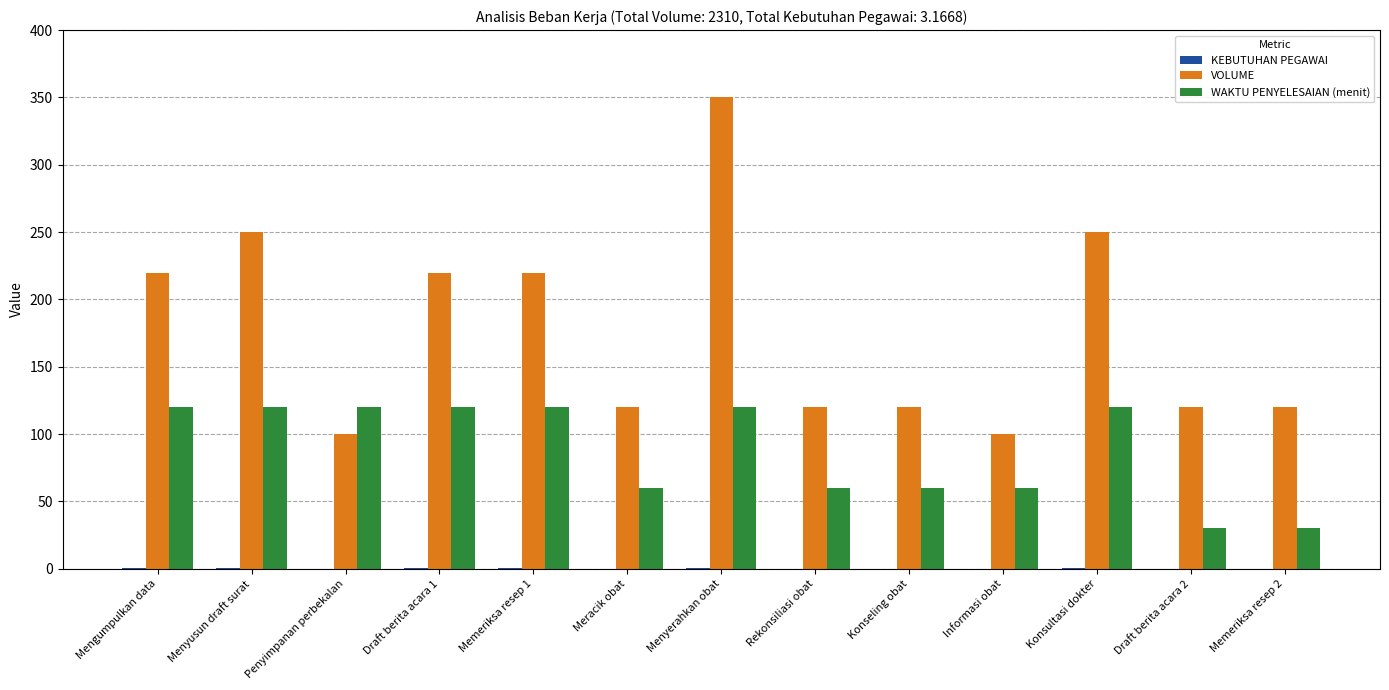

What is the sum of all VOLUME values?

2310.0